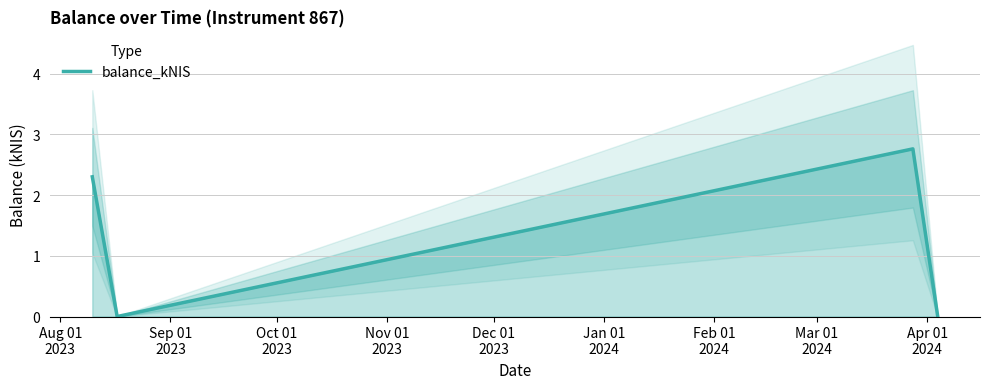

How many data points does each series have?

4